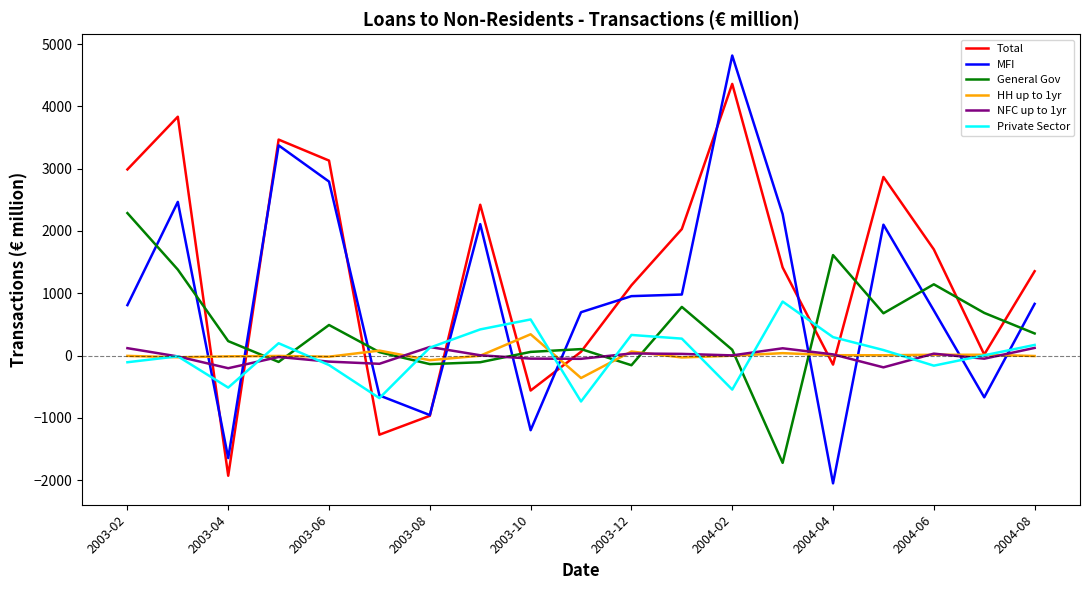

Which series has the largest total across all categories?

Total